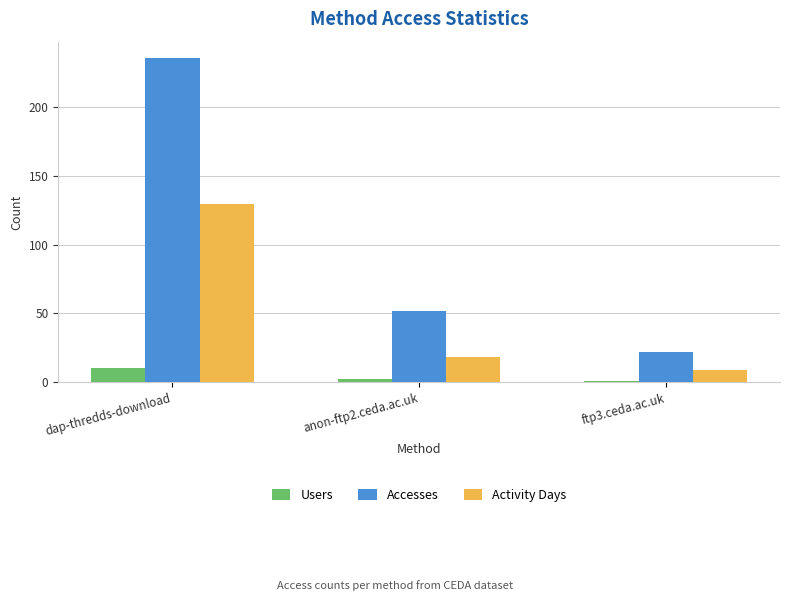

How many categories are shown in the chart?

3